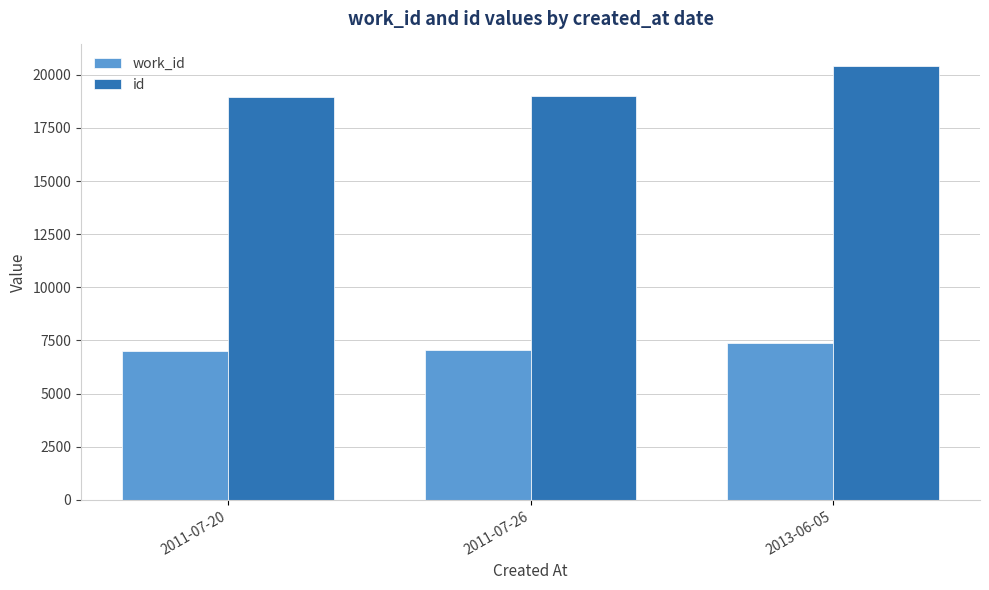

What is the sum of the id values at 2011-07-20 and 2013-06-05?

39337